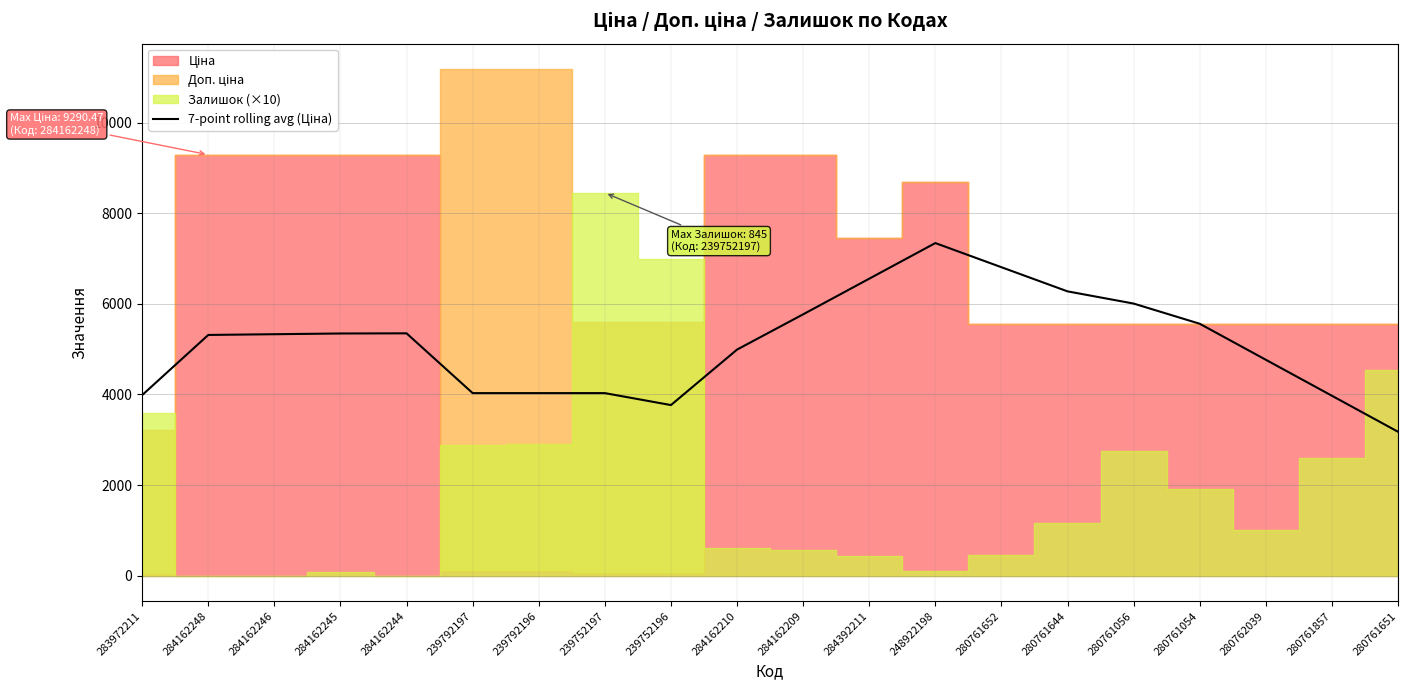

Approximately how many times larger is the value at 239752197 compared to 284162244?

0.8